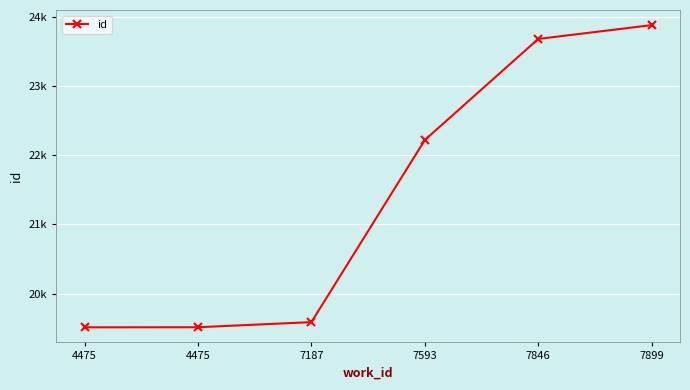

True or false: the data shows 10547 at 4475.

False